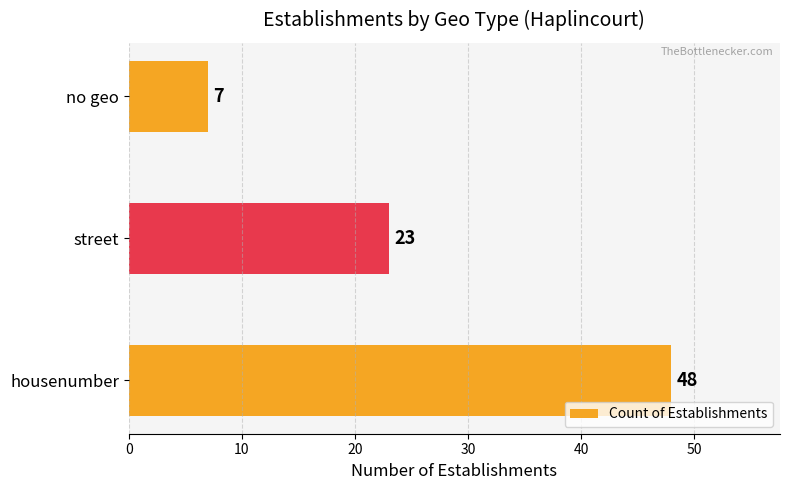

What is the change in value from street to no geo?

-16